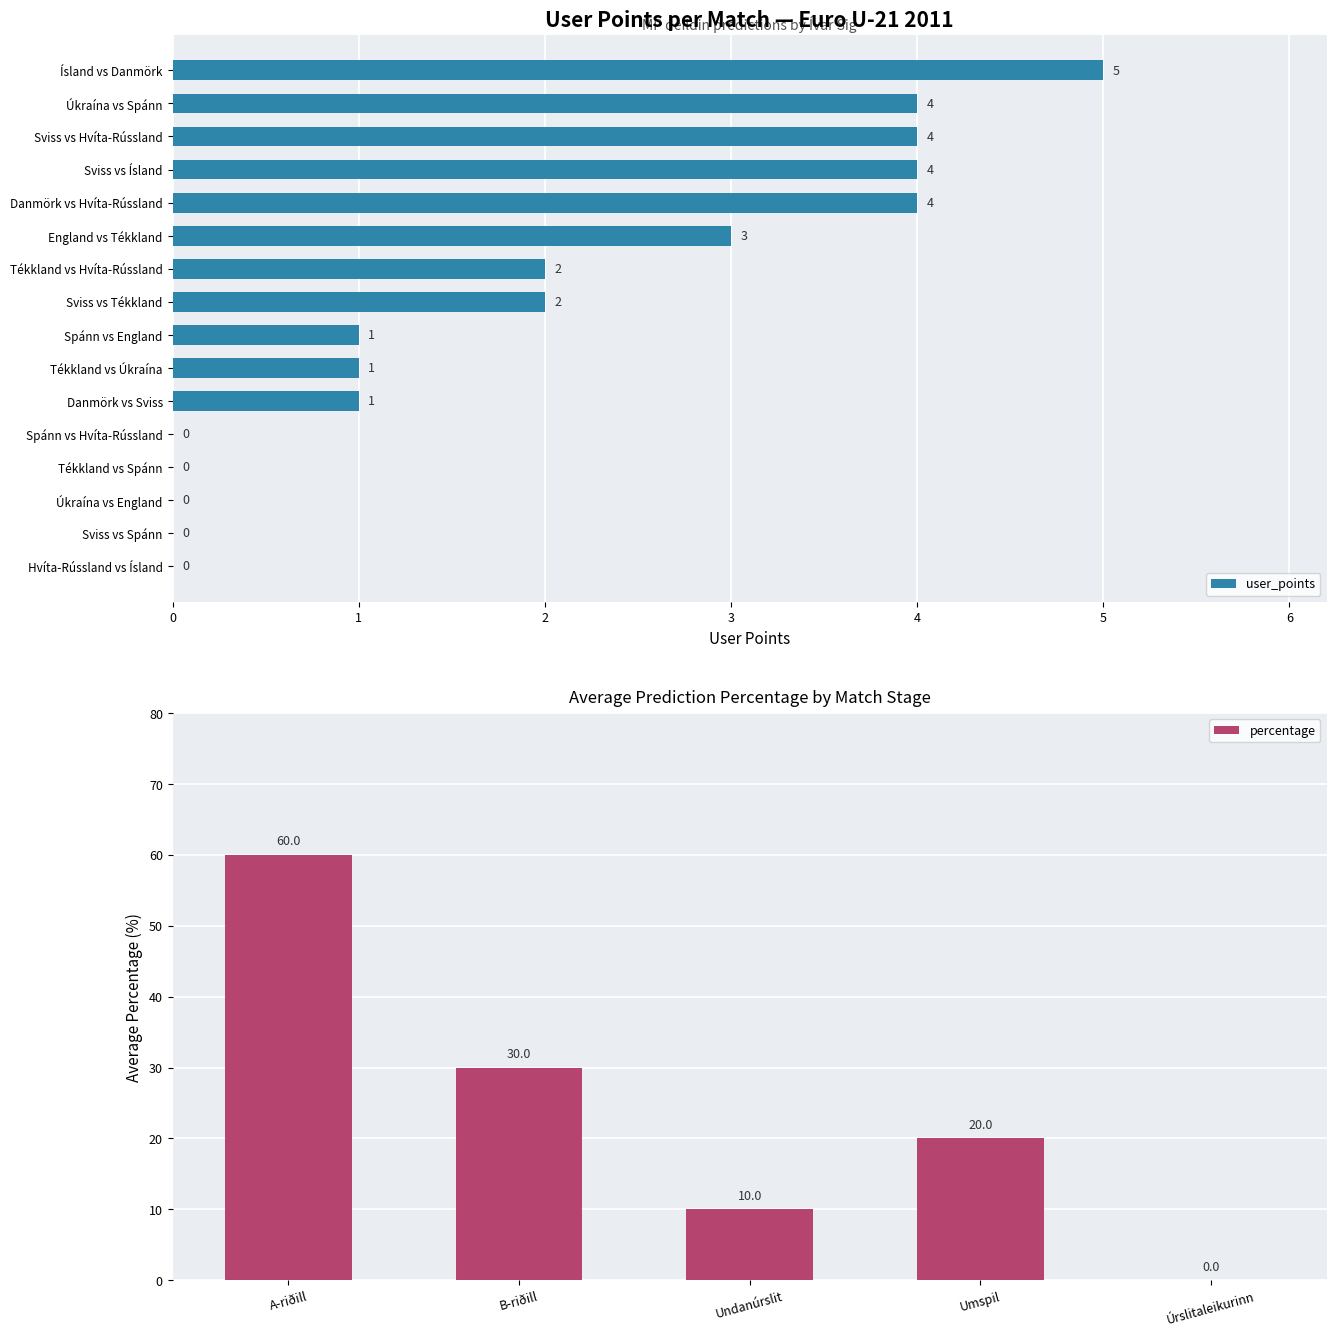

The value of user_points at Úkraína vs Spánn is 6. True or false?

False